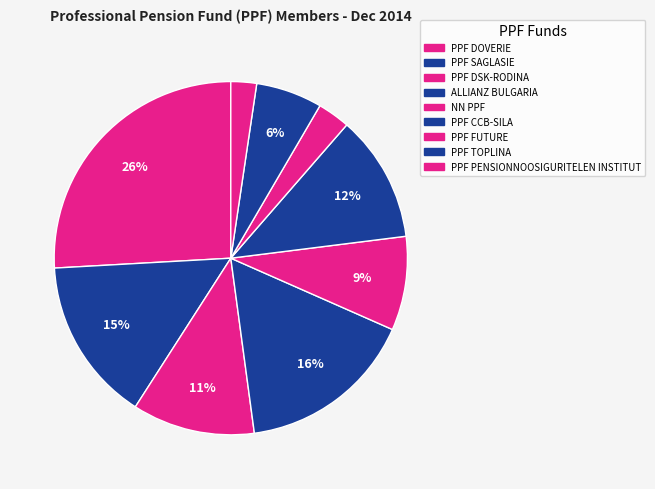

Count the number of slices in the pie.

9